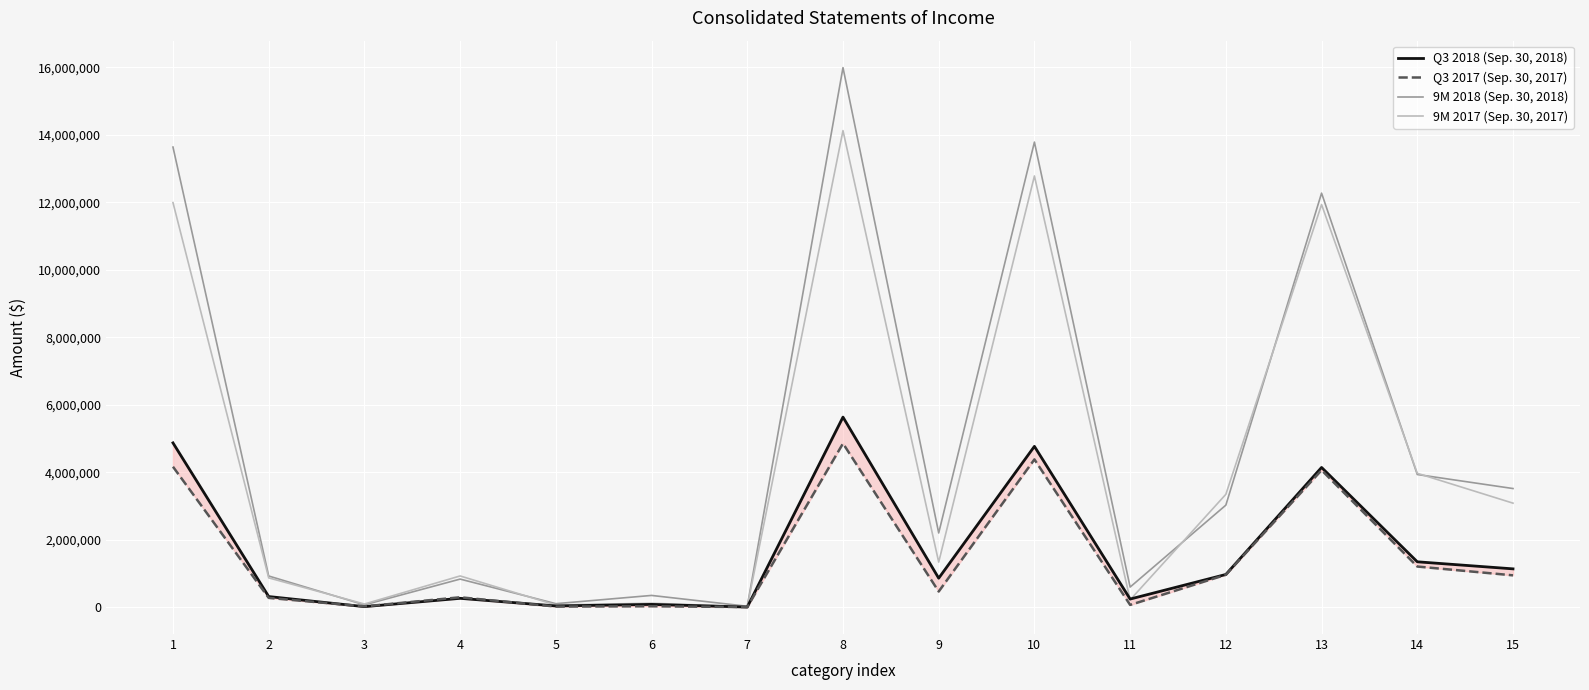

Which series has the largest range (max minus min)?

9M 2018 (Sep. 30, 2018)